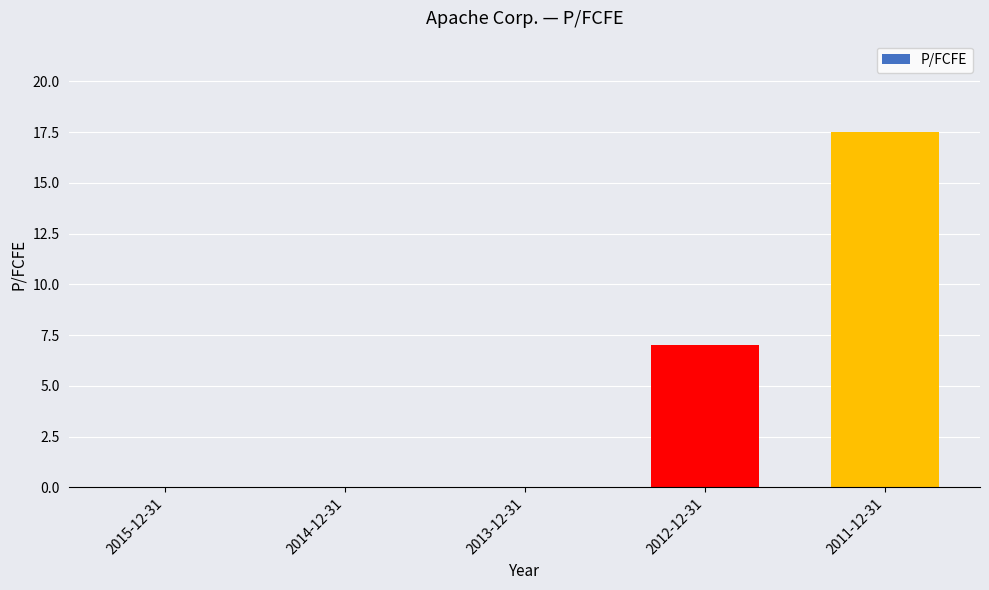

True or false: the data shows -9.5 at 2015-12-31.

False